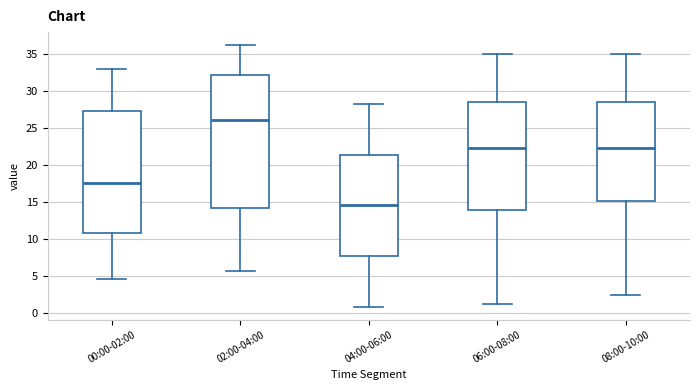

Which box is the tallest, from its lower edge to its upper edge?

02:00-04:00